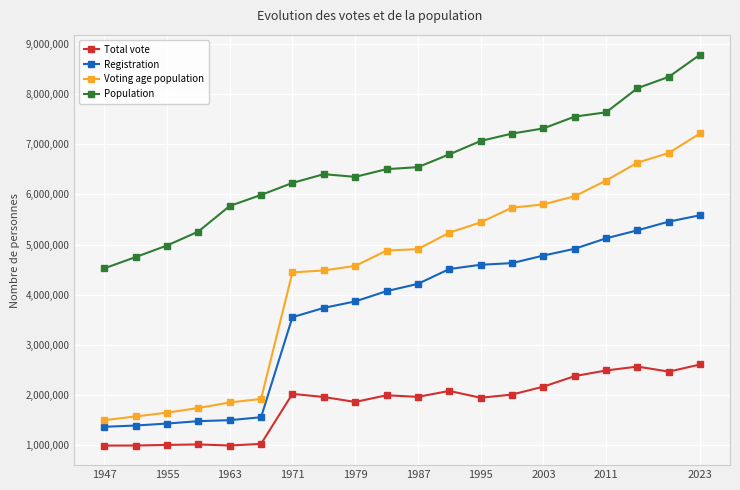

True or false: Voting age population and Population intersect in this chart.

False